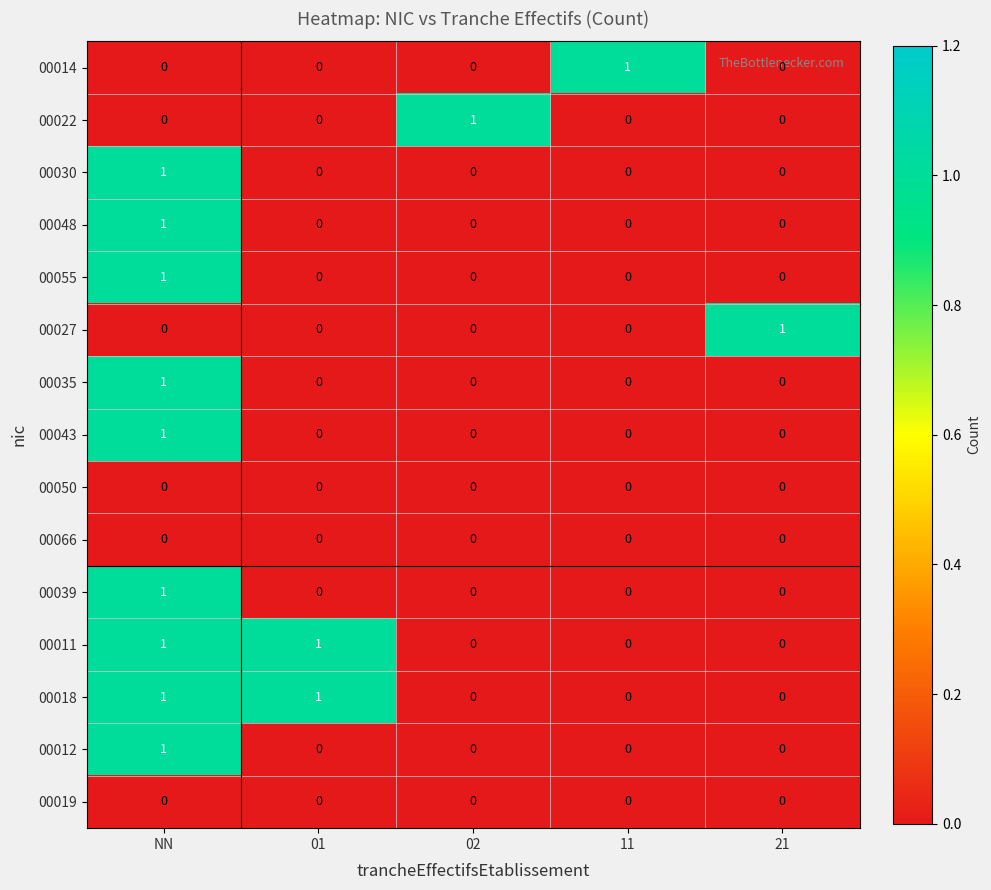

Is it true that 00012 equals 1 at 21?

False